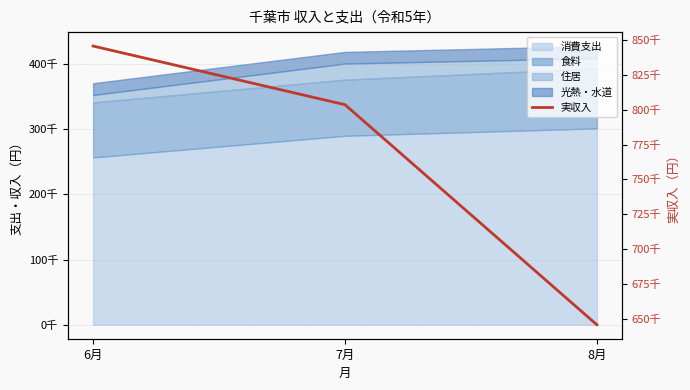

What is the maximum value shown in the chart?

845602